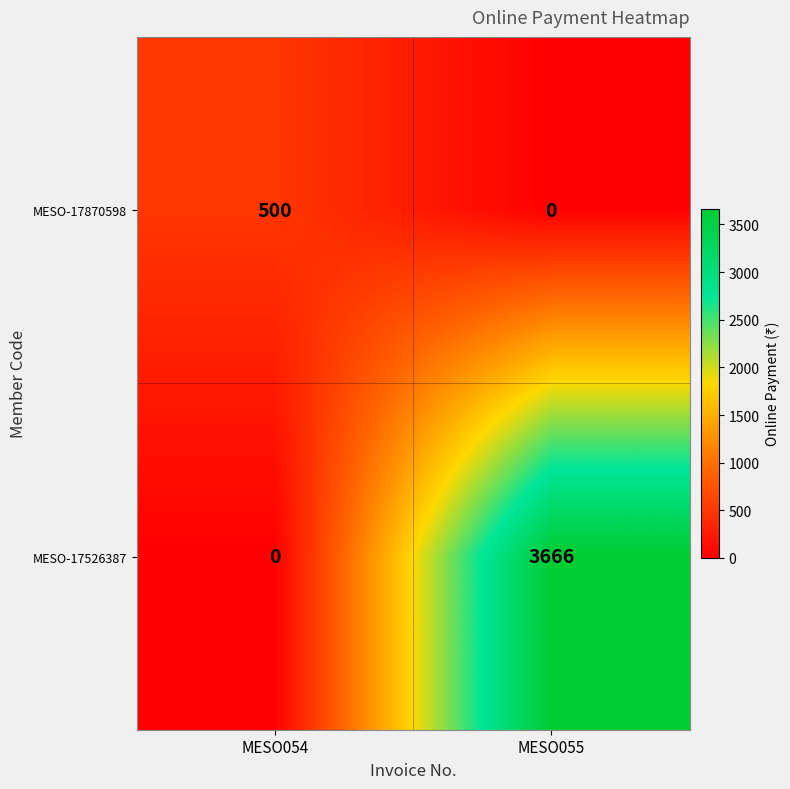

What is the sum of the MESO-17870598 values at MESO054 and MESO055?

500